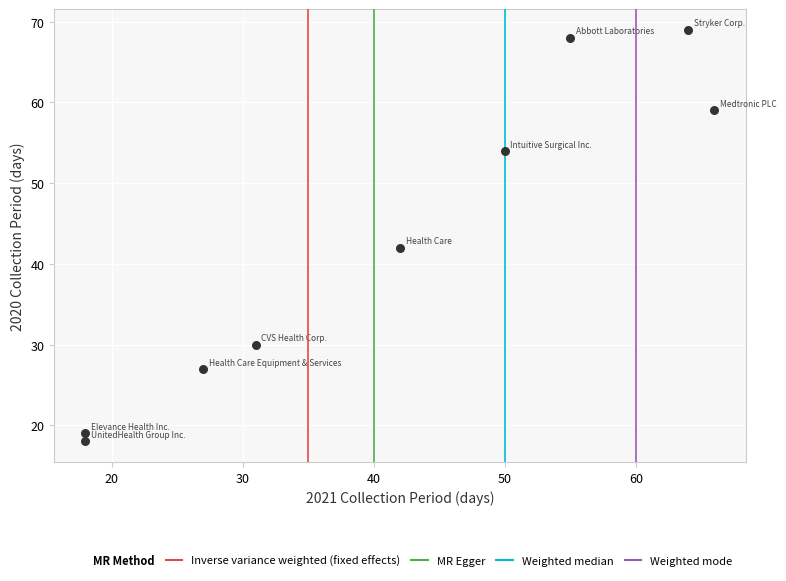

What is the range of X values (max minus min)?

48